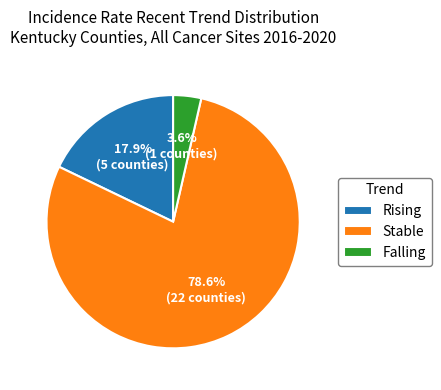

Combined, do Falling and Rising account for over 50%?

No